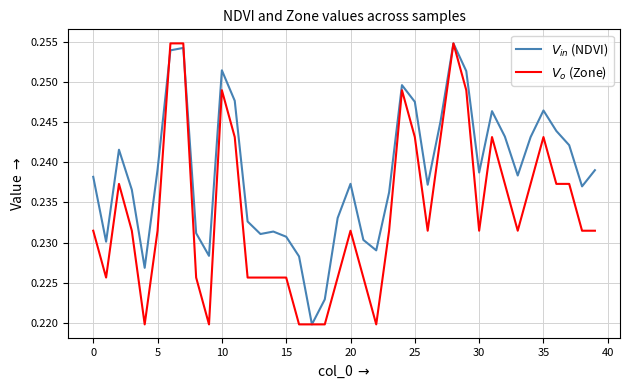

Does the chart have visible grid lines?

Yes